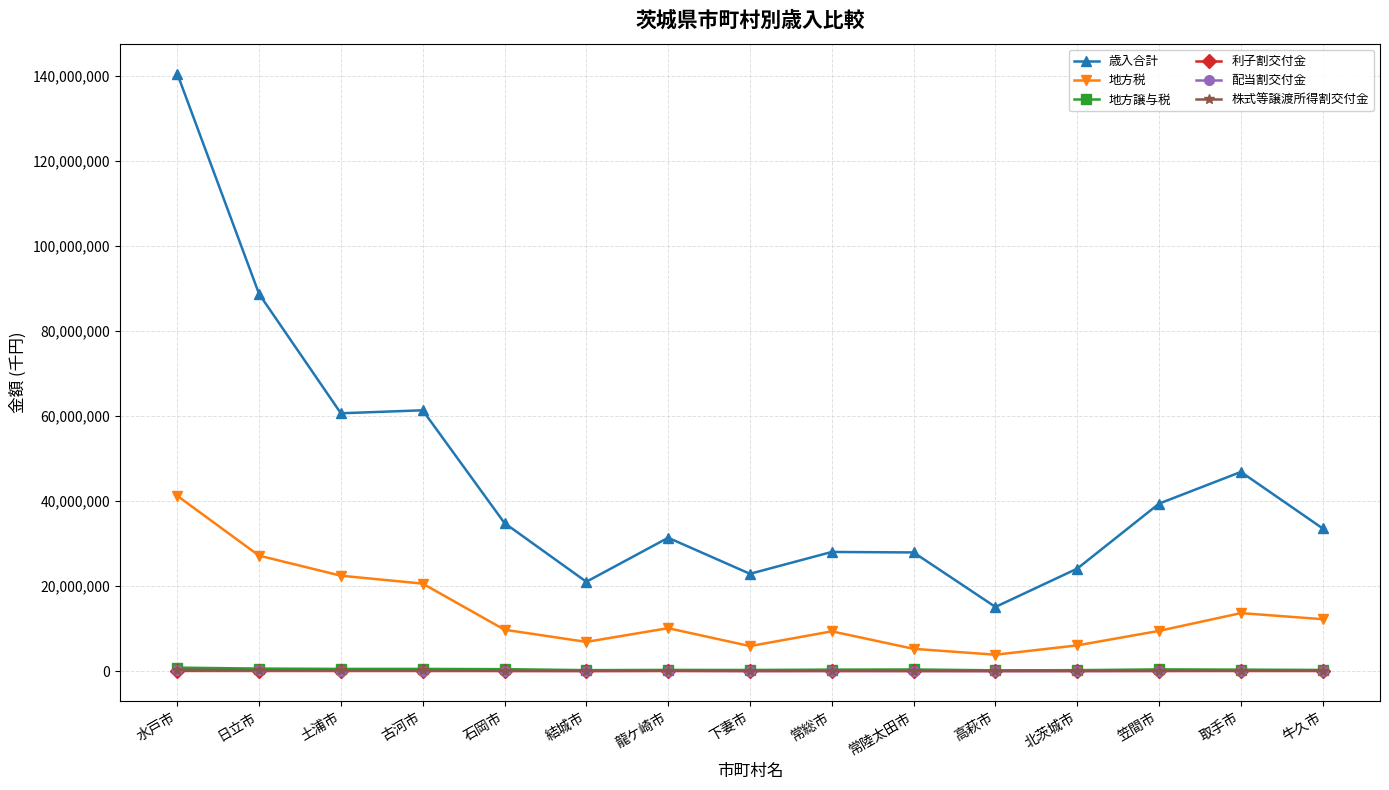

True or false: 株式等譲渡所得割交付金 has more than 0 points higher than both neighbors.

True